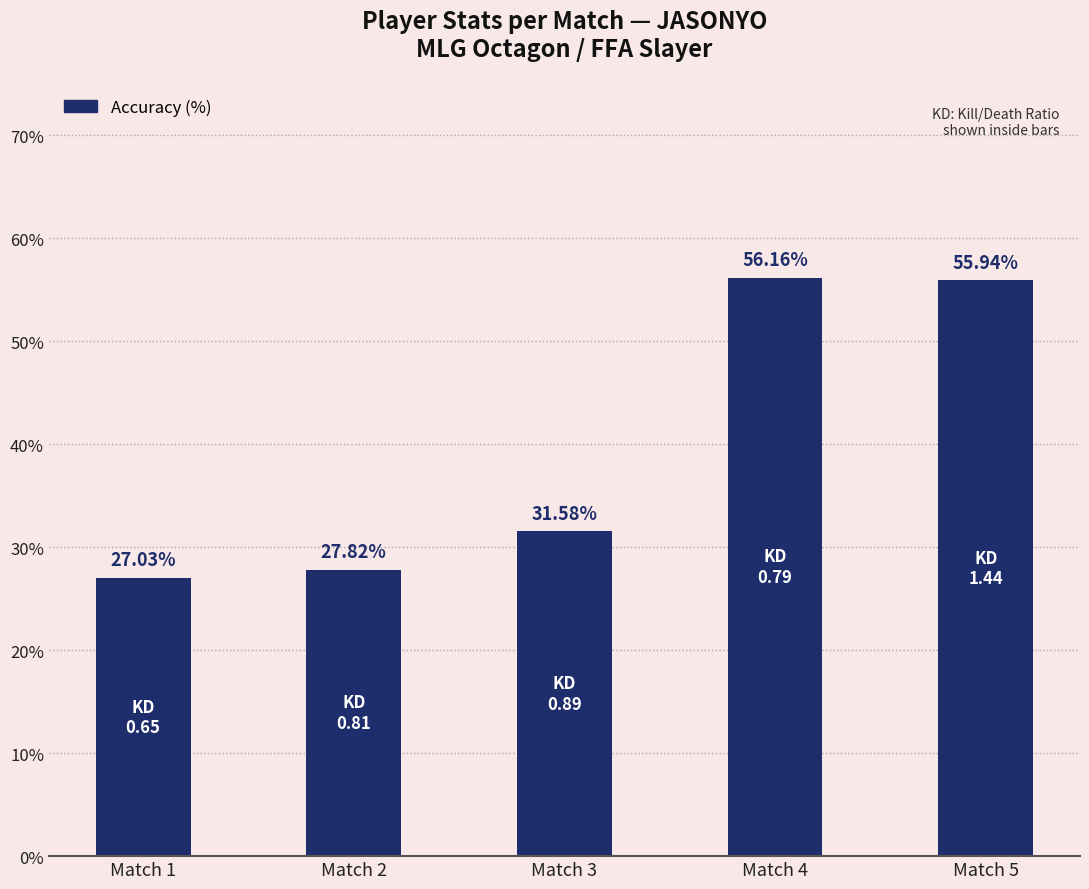

Between Match 5 and Match 2, which is larger?

Match 5